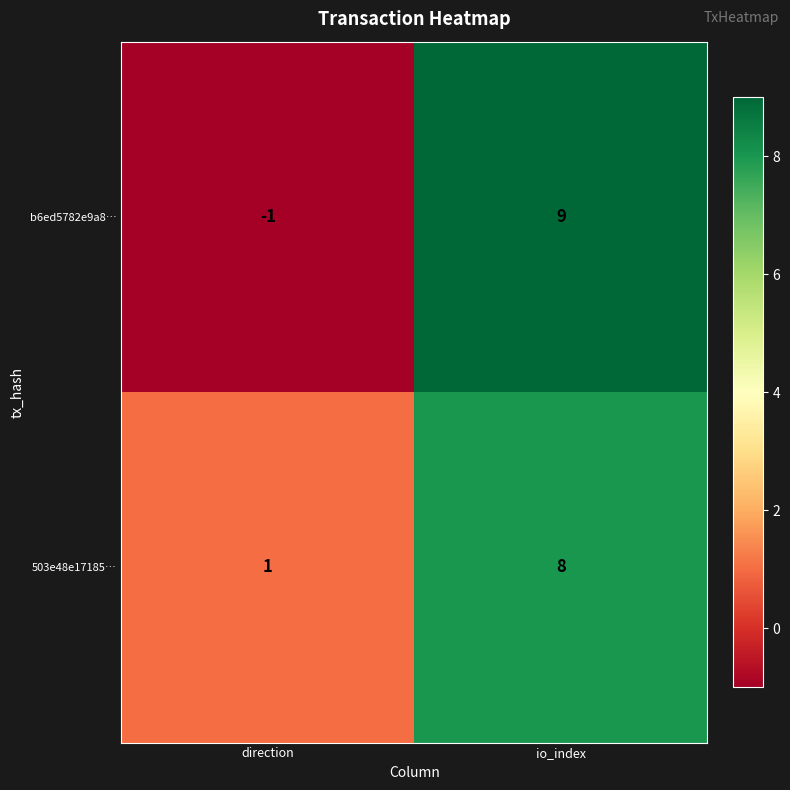

Which series has the largest range (max minus min)?

b6ed5782e9a8…